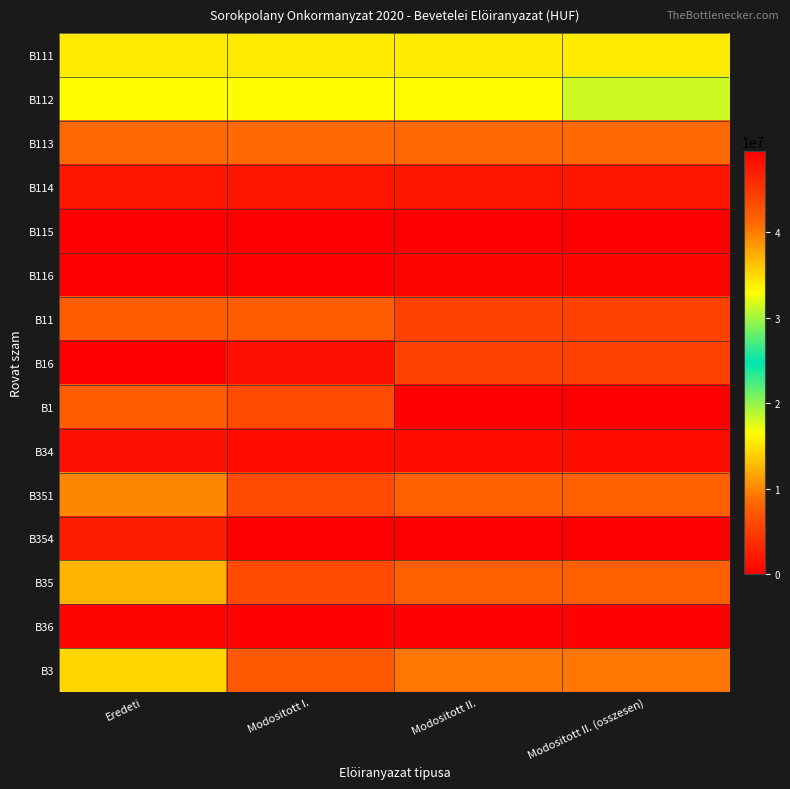

At how many categories does at least one series exceed 15507863?

4